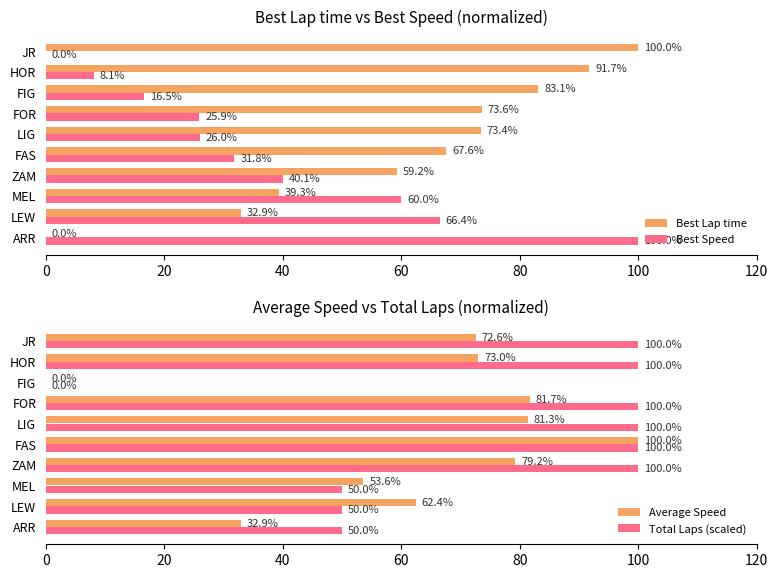

The value of Best Lap time at HOR is 91.7. True or false?

True